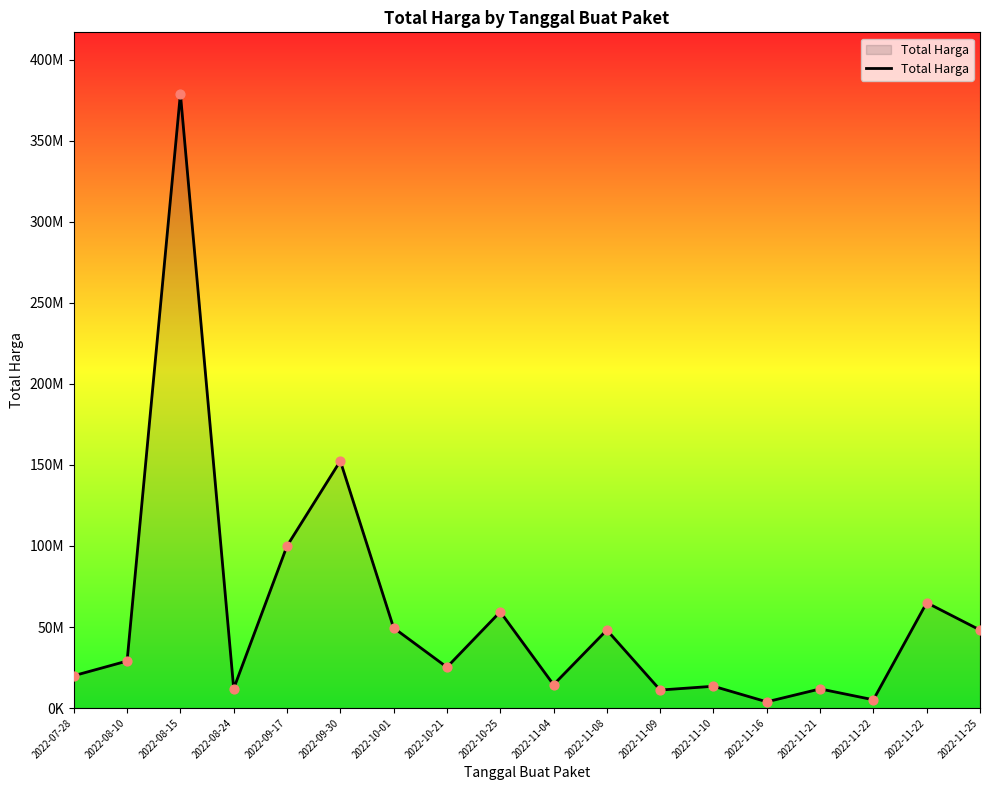

Which has a higher value, 2022-08-10 or 2022-11-09?

2022-08-10